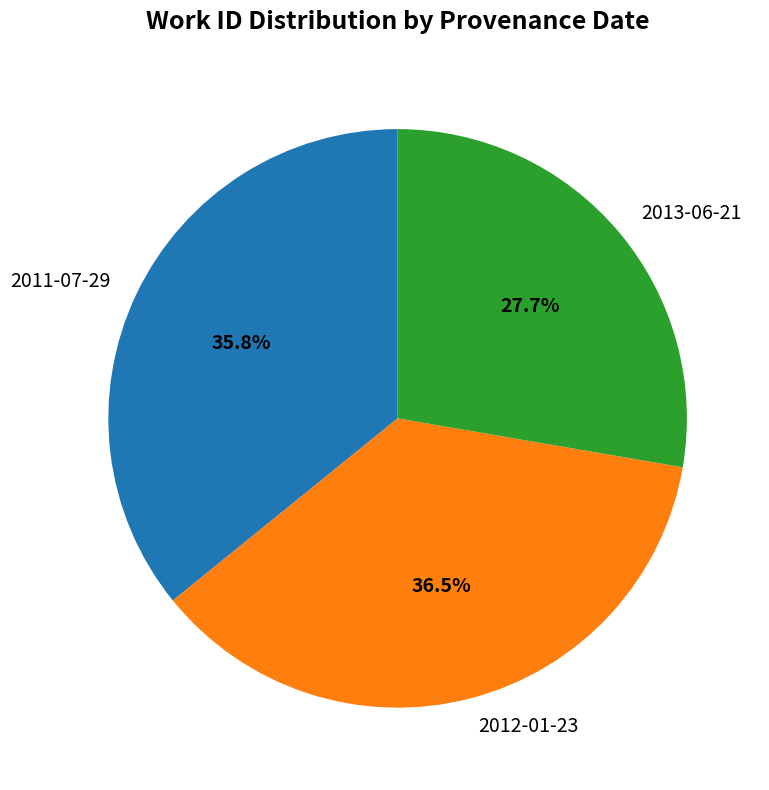

Approximately how many times larger is the value at 2013-06-21 compared to 2012-01-23?

0.8